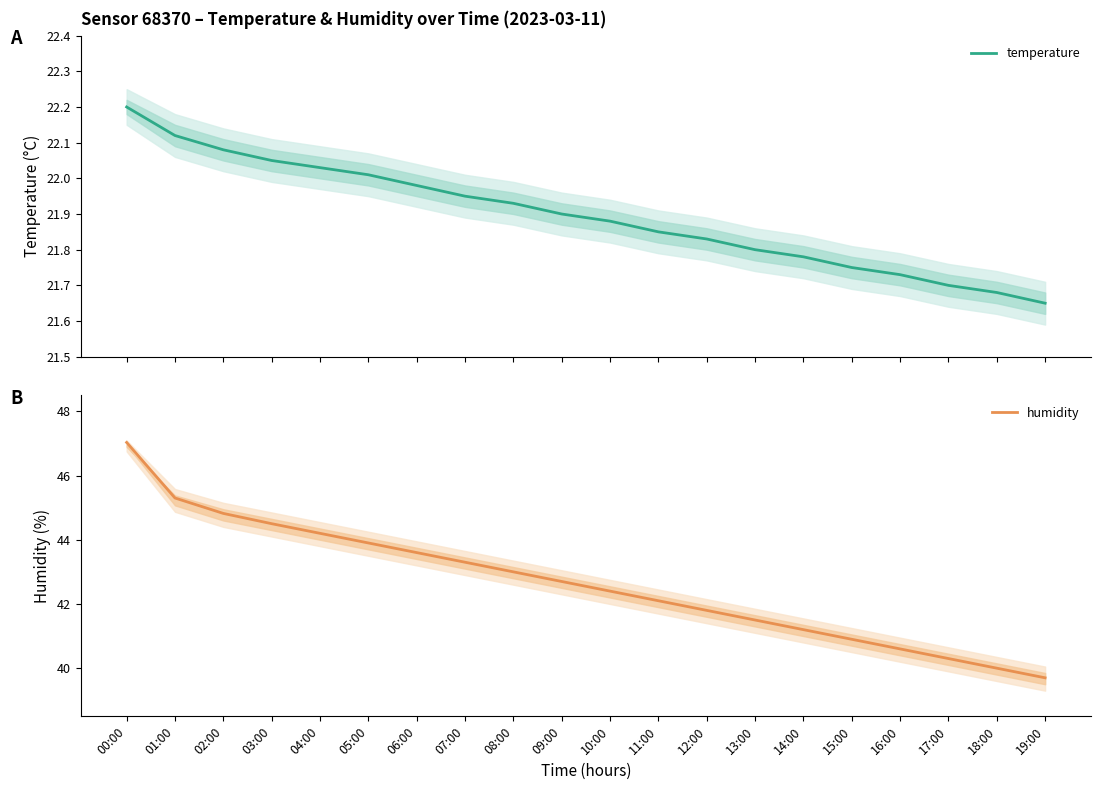

Rank the series by their average value, from highest to lowest.

humidity, temperature